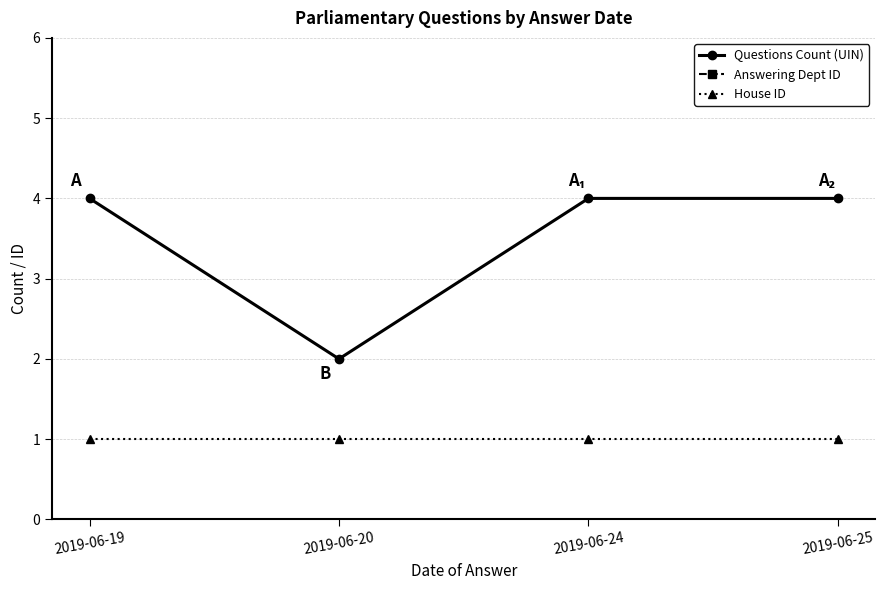

At which category is the sum across all series the highest?

2019-06-19